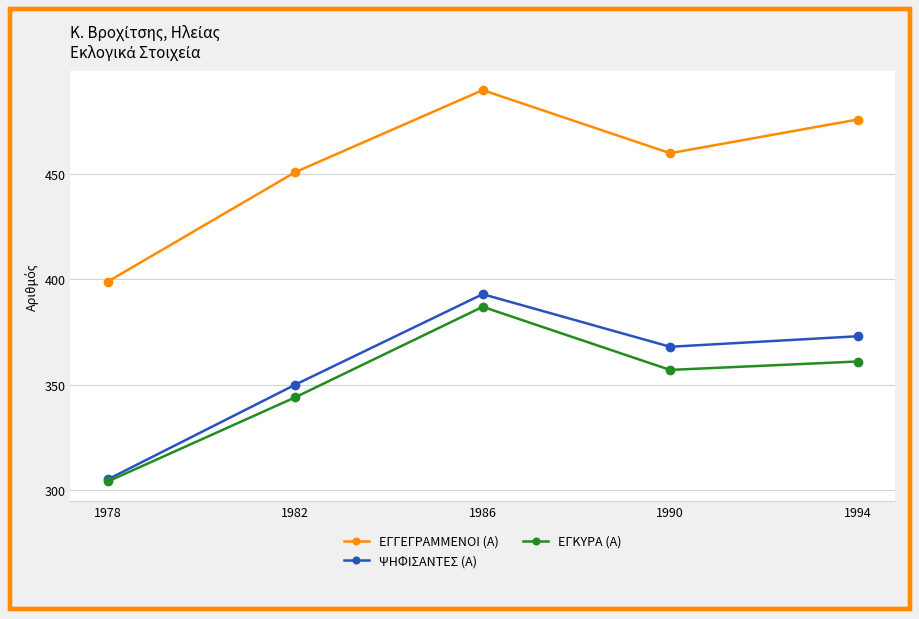

What are all the series names shown in the legend?

ΕΓΓΕΓΡΑΜΜΕΝΟΙ (Α), ΨΗΦΙΣΑΝΤΕΣ (Α), ΕΓΚΥΡΑ (Α)